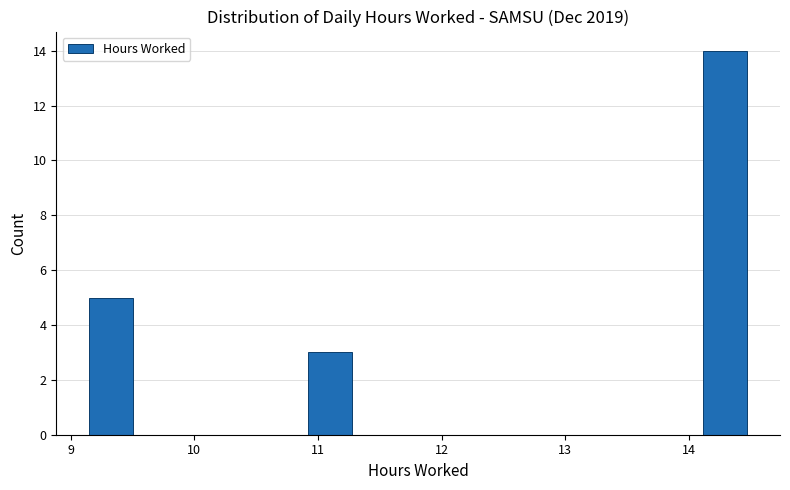

Read against the x-axis, roughly where is the centre of the tallest bar?

14.3